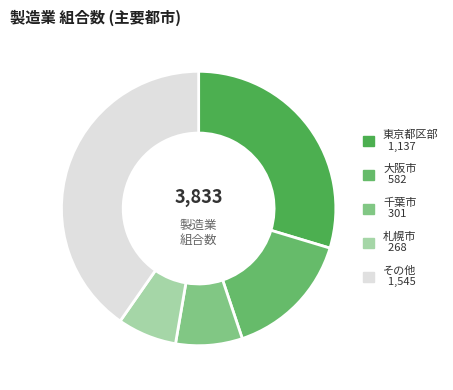

Count the number of slices in the pie.

5